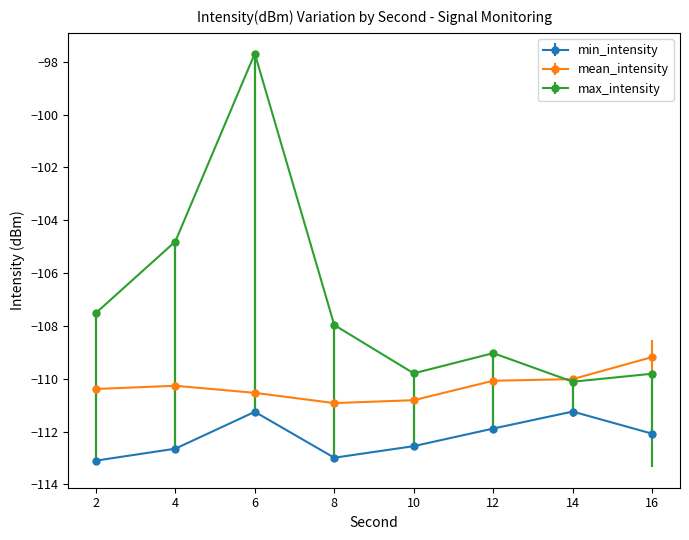

Is it true that mean_intensity equals -188.2 at 2?

False